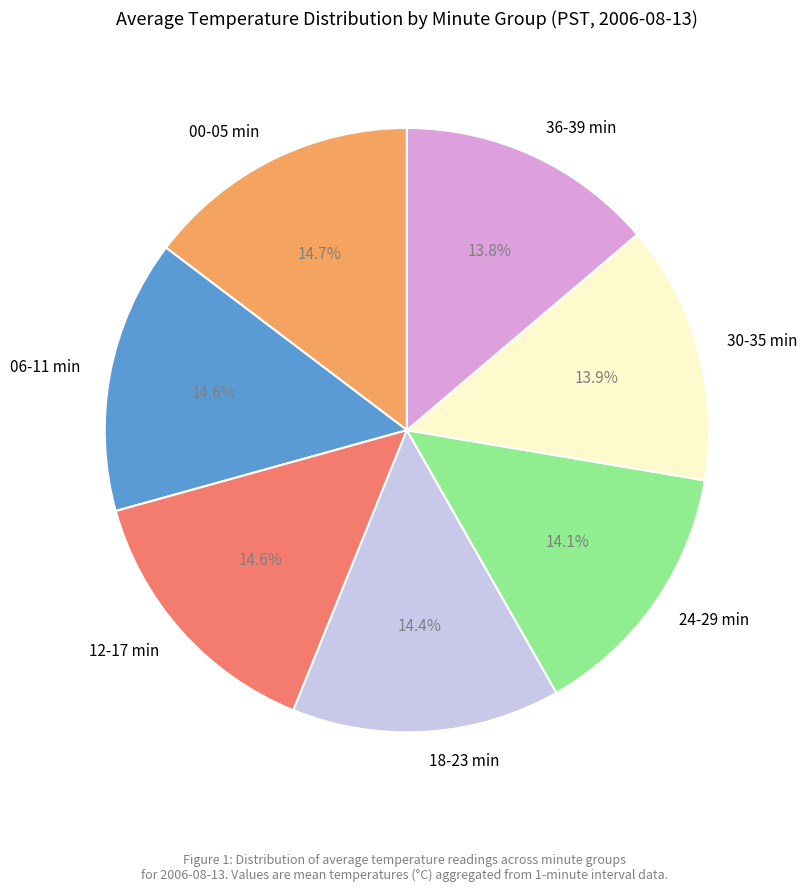

To the nearest percent, what is the average slice percentage?

14%